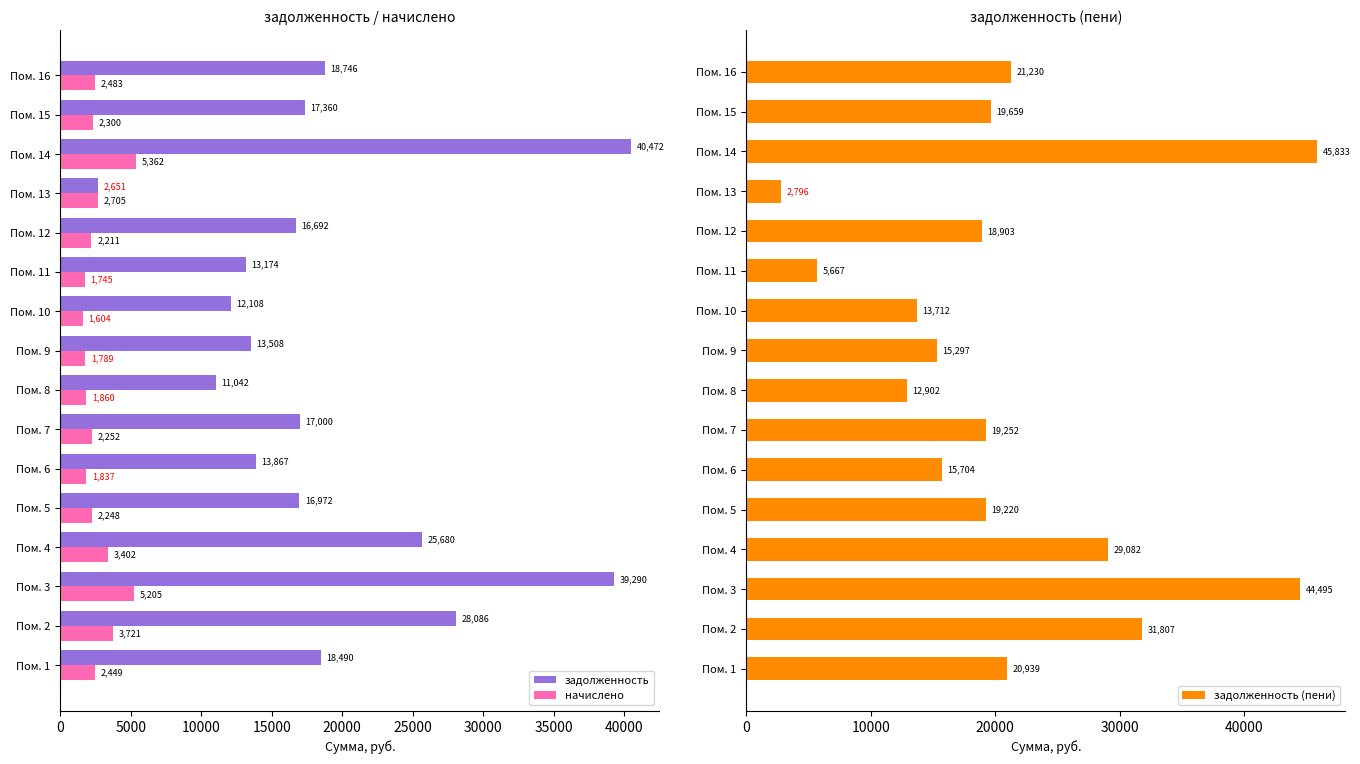

Is it true that начислено equals 1860.2 at Пом. 8?

True